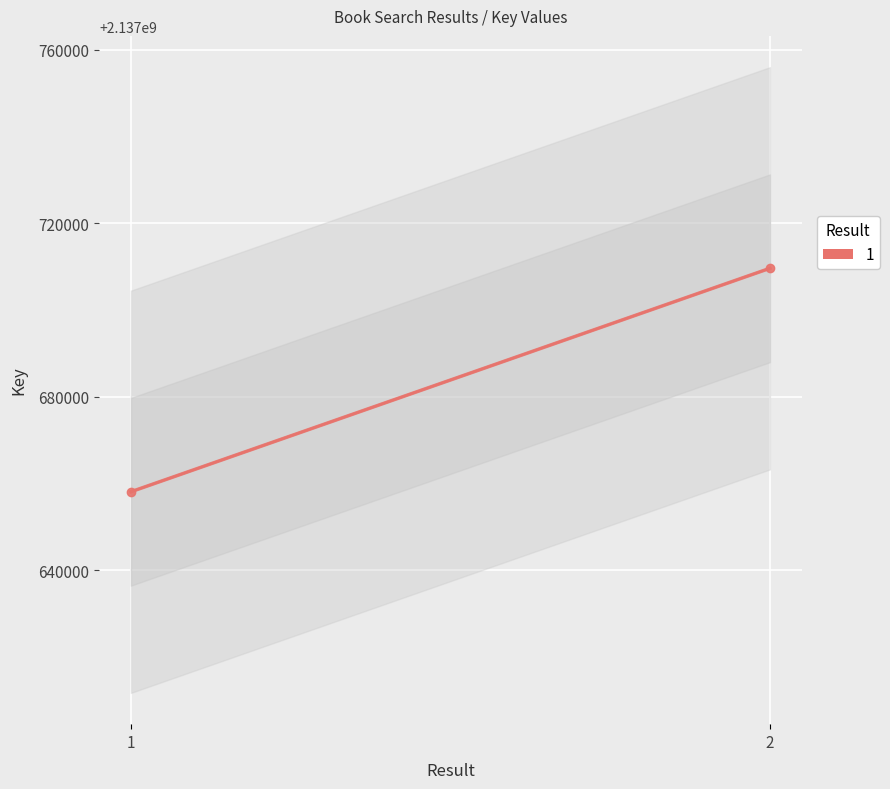

List the labels in order of value, largest first.

2, 1